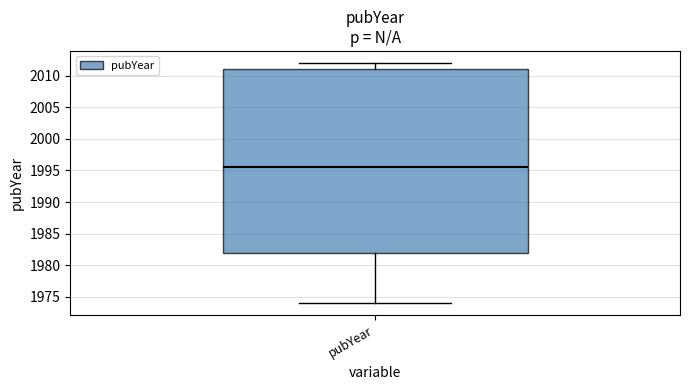

Read this box plot against the y-axis: the position of the median line, the range covered by the box, and the ends of both whiskers. The values are not printed on the chart, so give them approximately, as read against the axis.

median 1995.5, box 1982.0 to 2011.0, whiskers 1974.0 to 2012.0